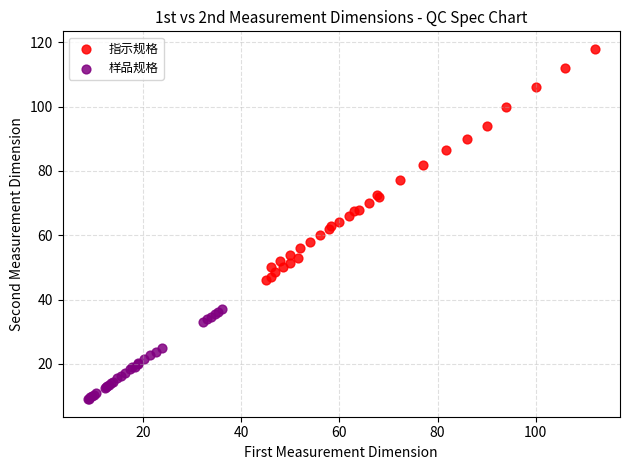

What are all the series names shown in the legend?

指示规格, 样品规格